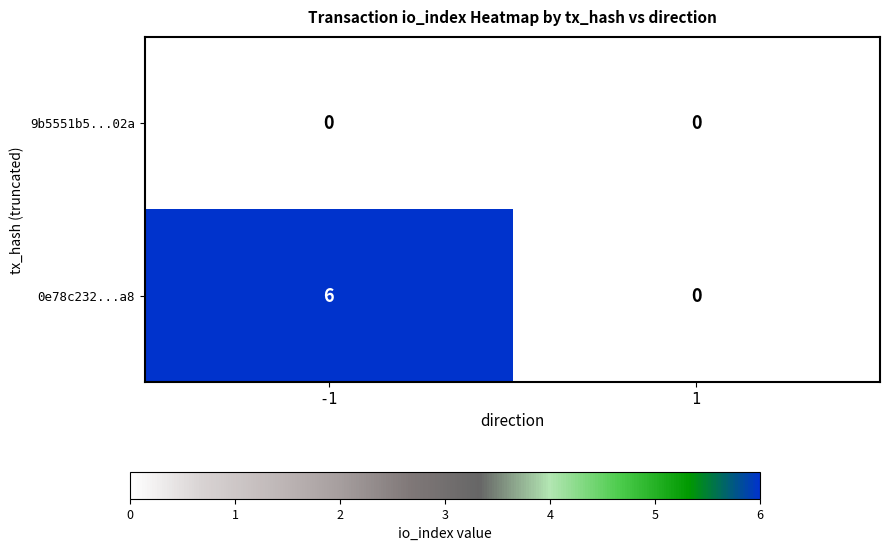

At how many categories does at least one series exceed 3?

1